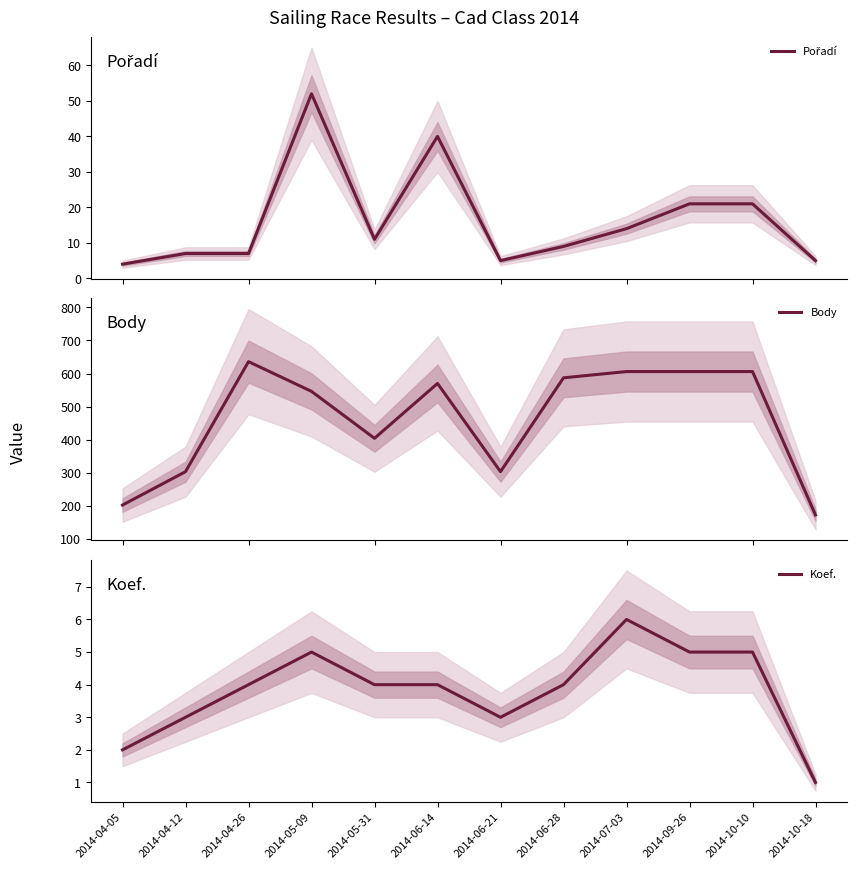

What is the label of the 11th point from the left?

2014-10-10